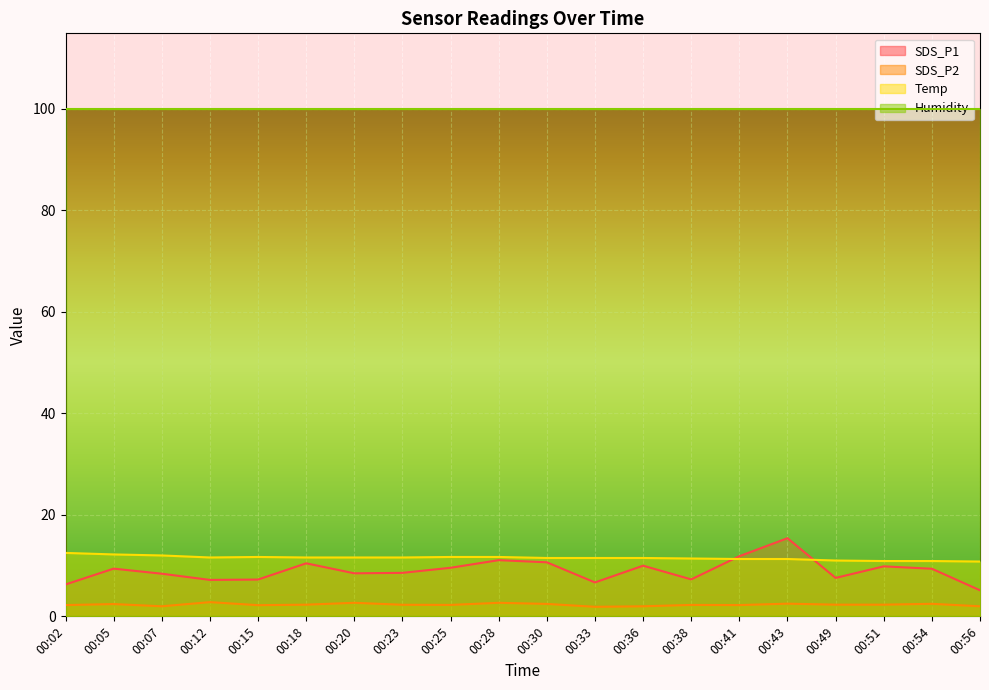

What is the difference between the Temp values at 00:49 and 00:05?

1.2